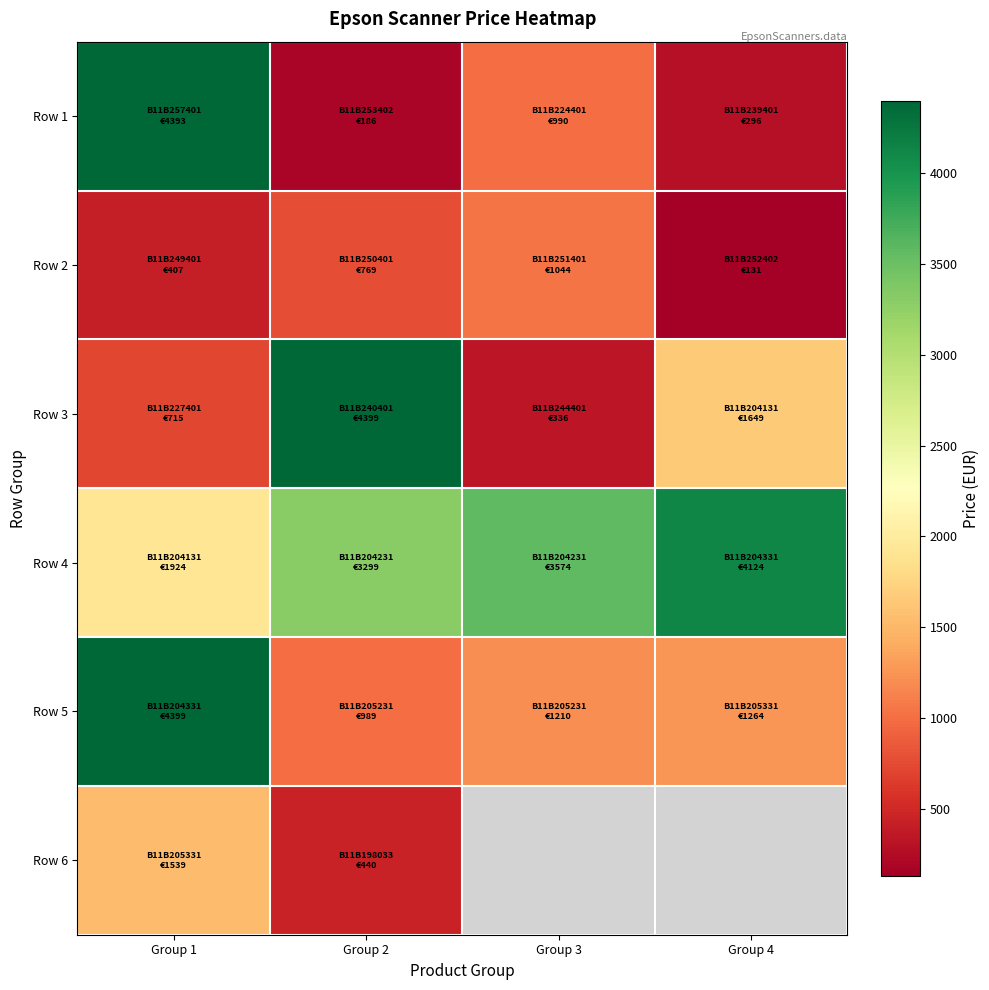

Where does the Row 1 series first go above 990?

Group 1